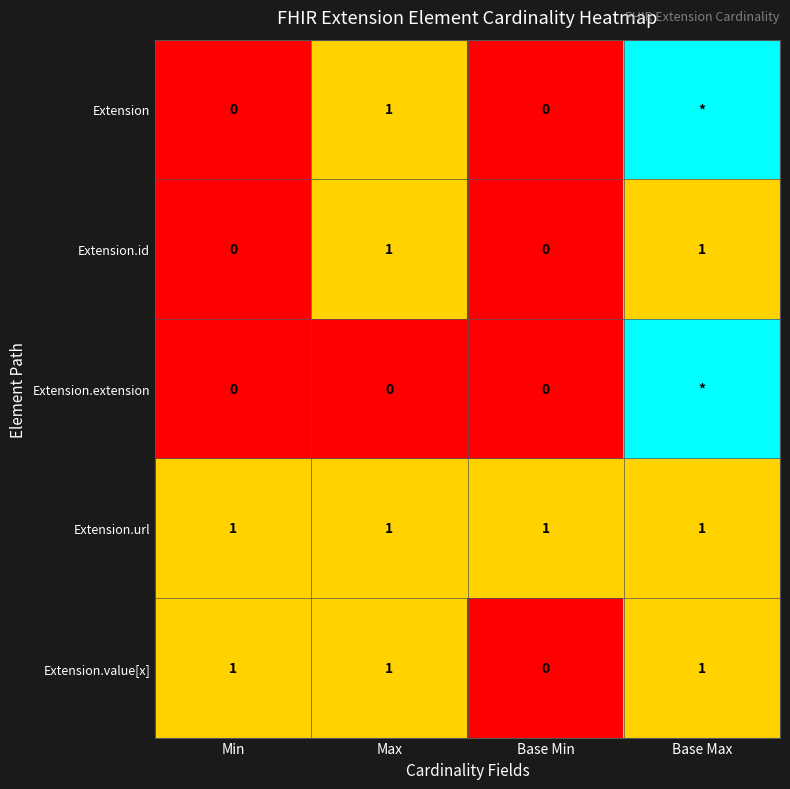

The value of Extension.url at Min is 1. True or false?

True